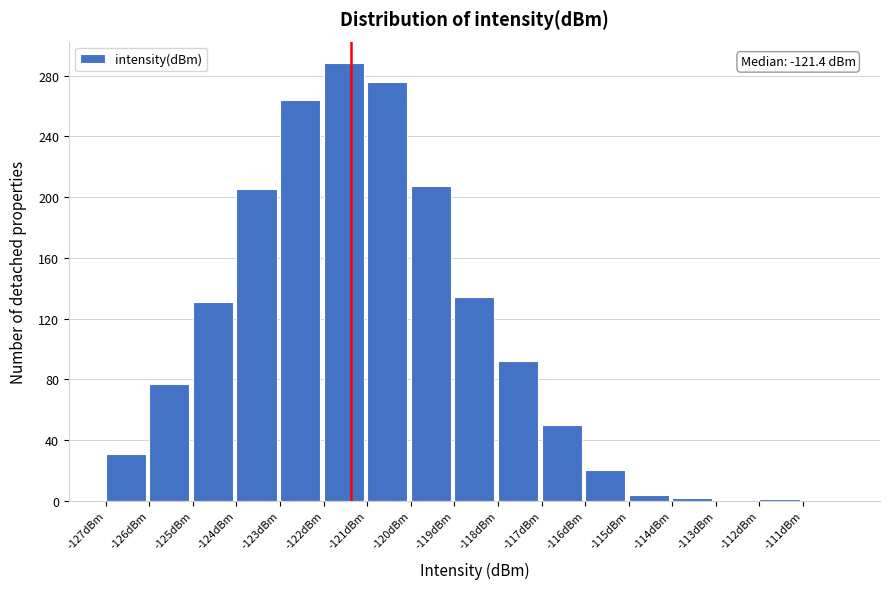

Over which range of the x-axis is the bar tallest?

-122 to -121